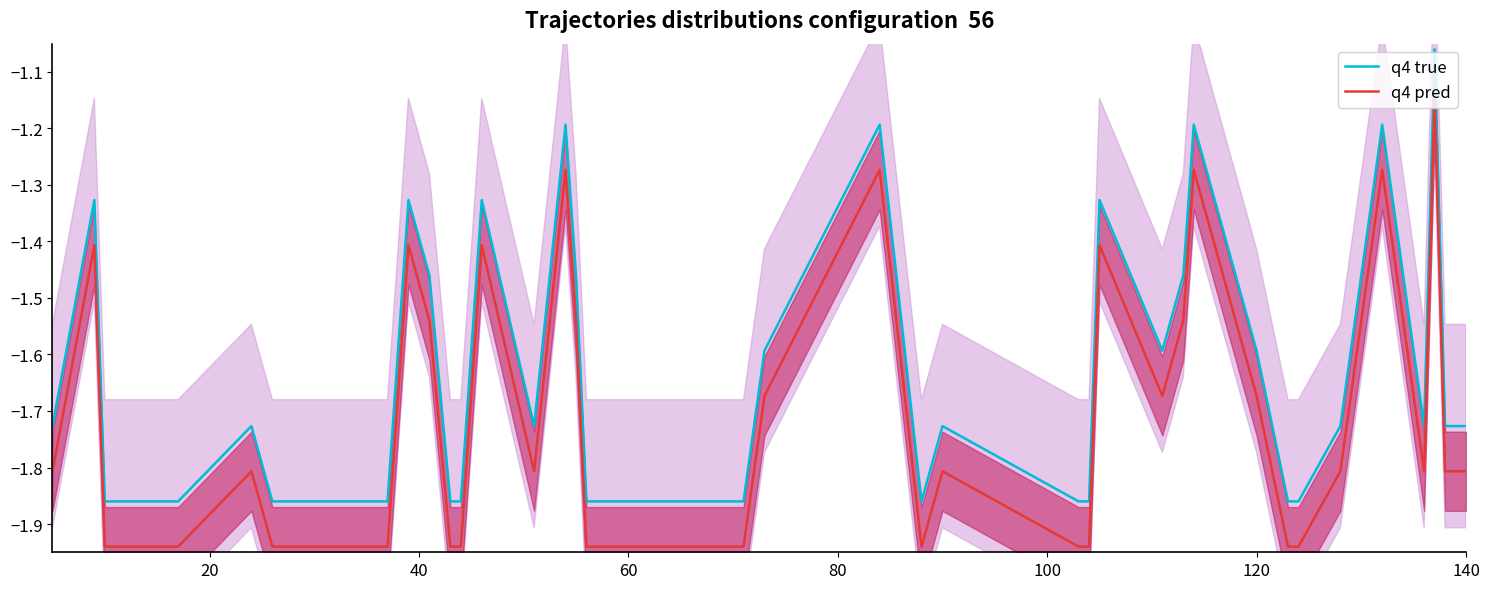

Reading right to left, transcribe all the data shown in this chart.

q4 true: -1.7	-1.7	-1.1	-1.7	-1.2	-1.7	-1.9	-1.9	-1.6	-1.2	-1.5	-1.6	-1.3	-1.9	-1.9	-1.7	-1.9	-1.2	-1.6	-1.9	-1.9	-1.9	-1.9	-1.5	-1.2	-1.7	-1.3	-1.9	-1.9	-1.5	-1.3	-1.9	-1.9	-1.9	-1.7	-1.9	-1.9	-1.9	-1.3	-1.7
q4 pred: -1.8	-1.8	-1.1	-1.8	-1.3	-1.8	-1.9	-1.9	-1.7	-1.3	-1.5	-1.7	-1.4	-1.9	-1.9	-1.8	-1.9	-1.3	-1.7	-1.9	-1.9	-1.9	-1.9	-1.5	-1.3	-1.8	-1.4	-1.9	-1.9	-1.5	-1.4	-1.9	-1.9	-1.9	-1.8	-1.9	-1.9	-1.9	-1.4	-1.8